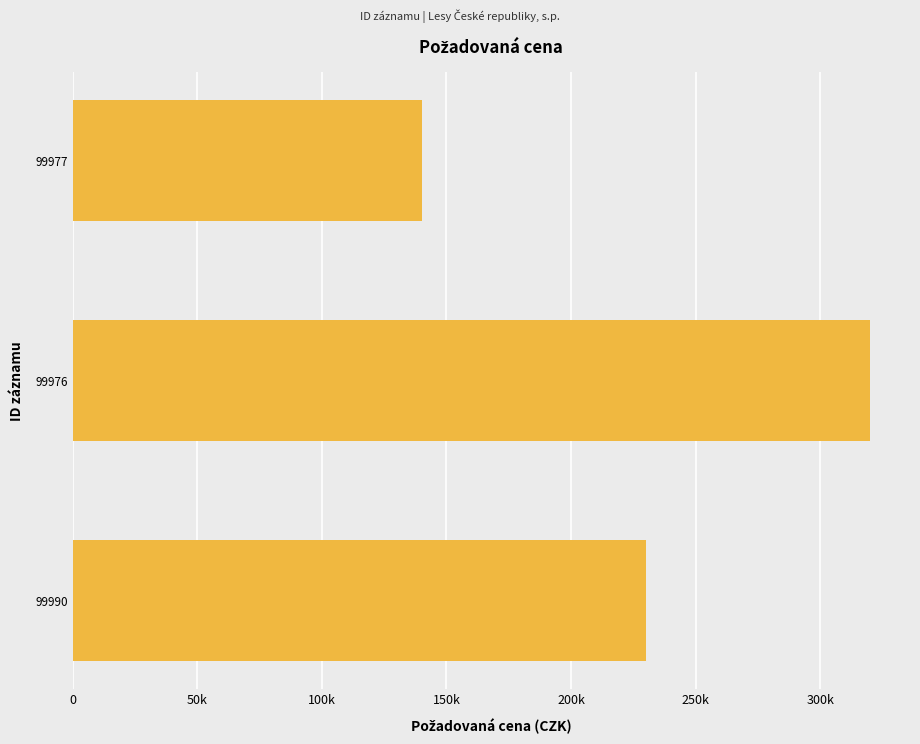

Are the bars horizontal?

Yes